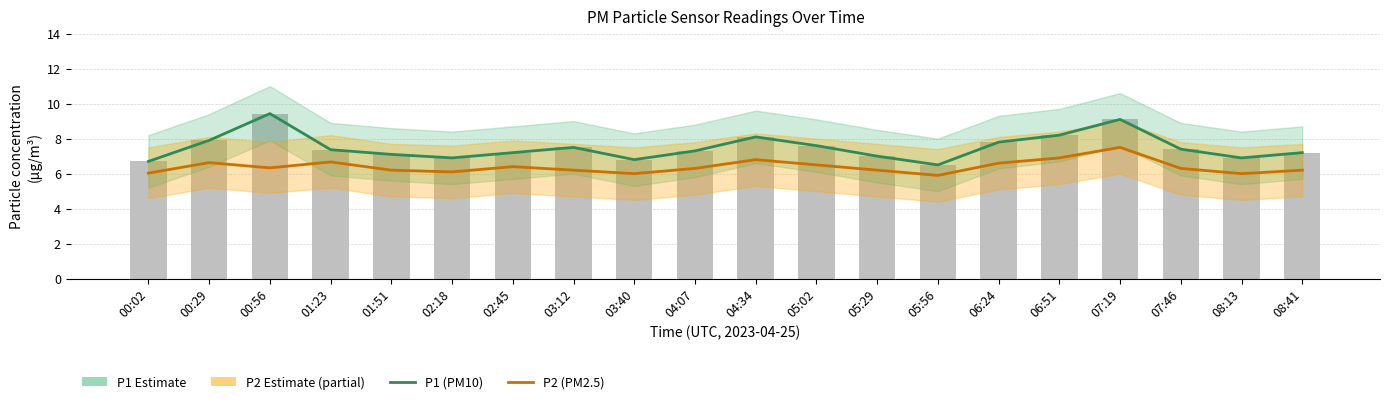

The P2 (PM2.5) series shows 7.5 at 07:19. True or false?

True